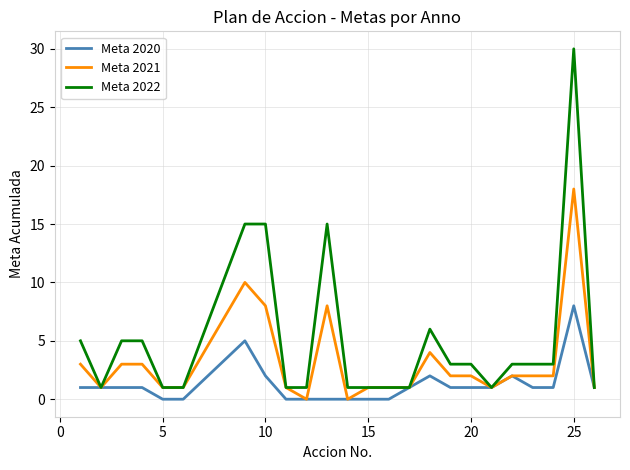

Which series has the largest range (max minus min)?

Meta 2022